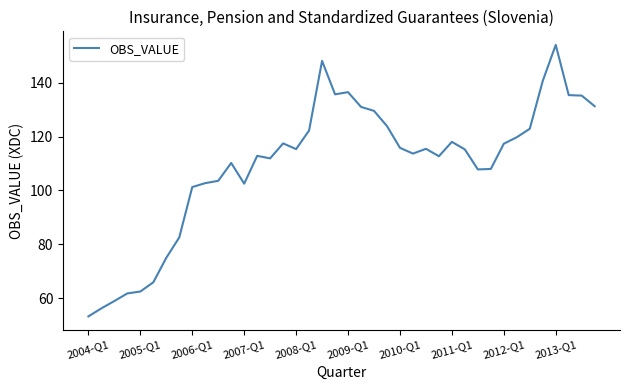

What is the difference between the maximum and minimum values?

100.8